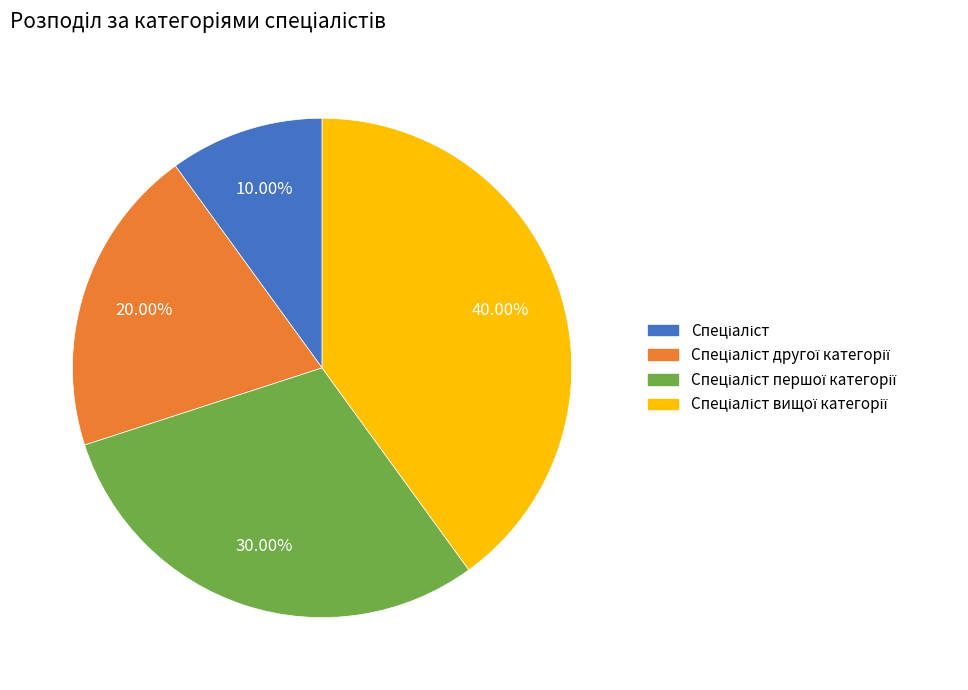

Is there any slice that represents more than half of the pie?

No